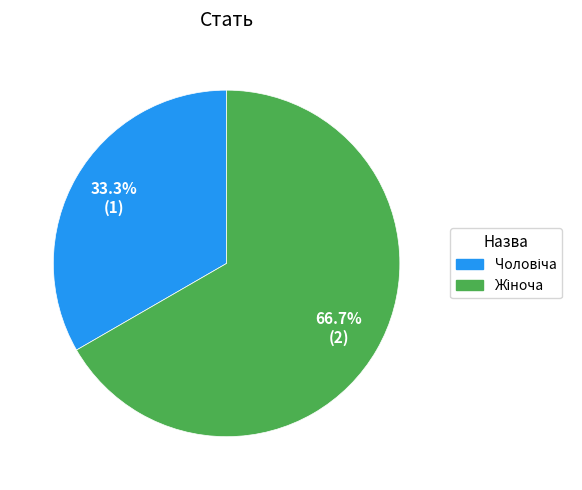

Does any single category account for the majority?

Yes